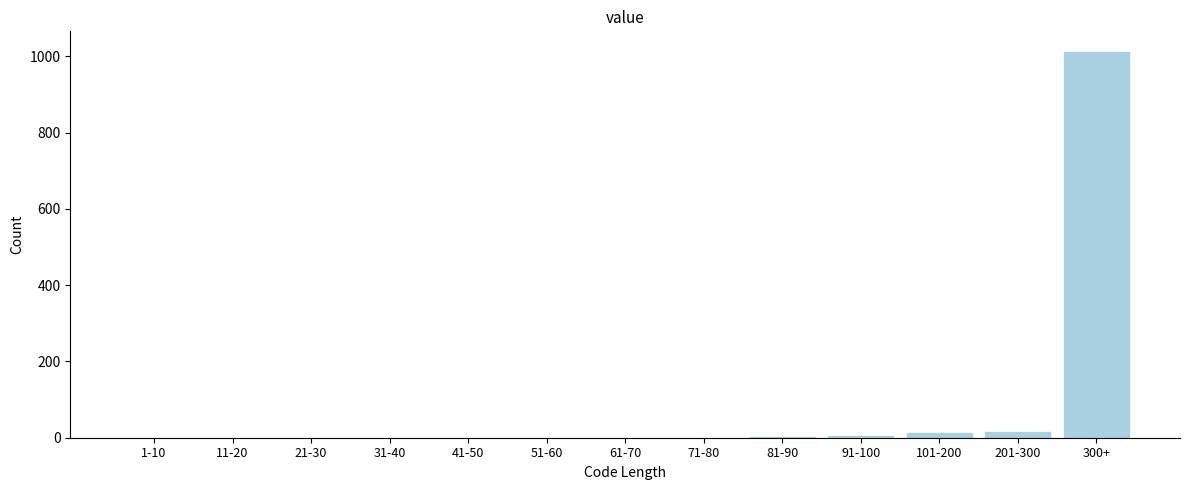

What is the greatest value displayed?

1015